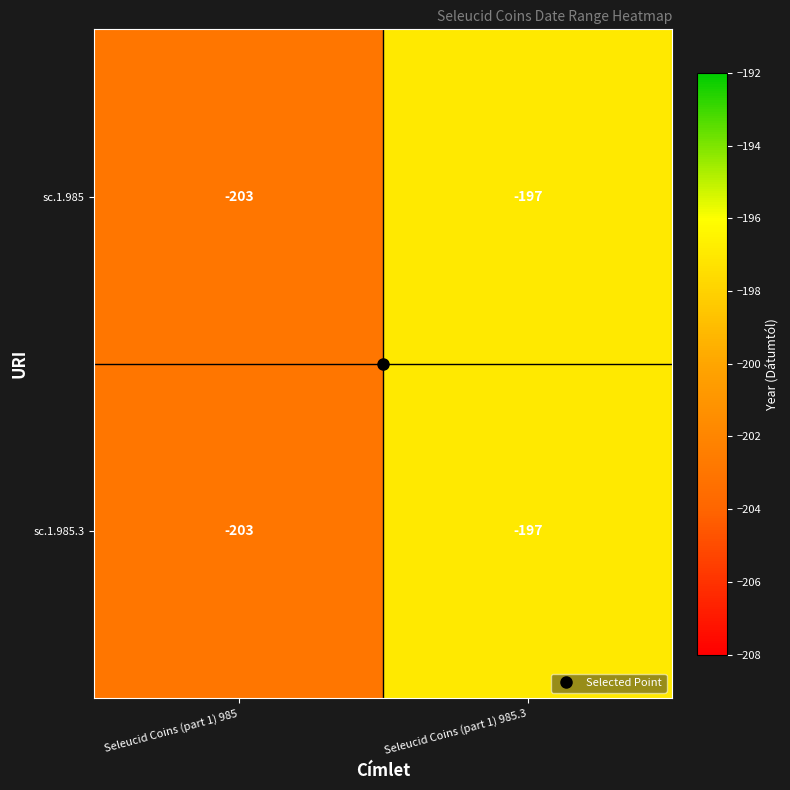

Is it true that sc.1.985 equals -306 at Seleucid Coins (part 1) 985.3?

False